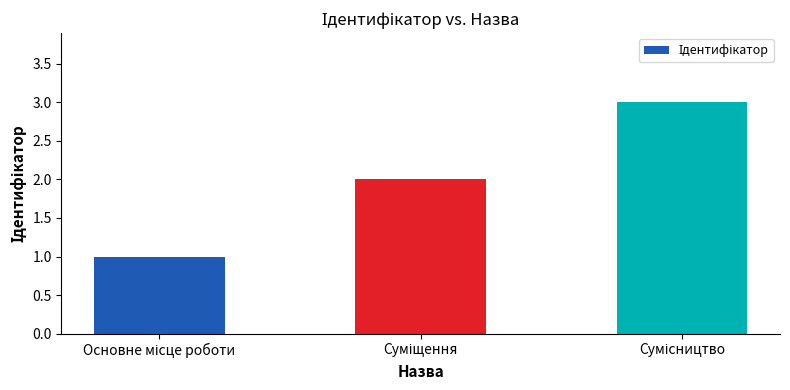

How many distinct data groups are displayed?

1